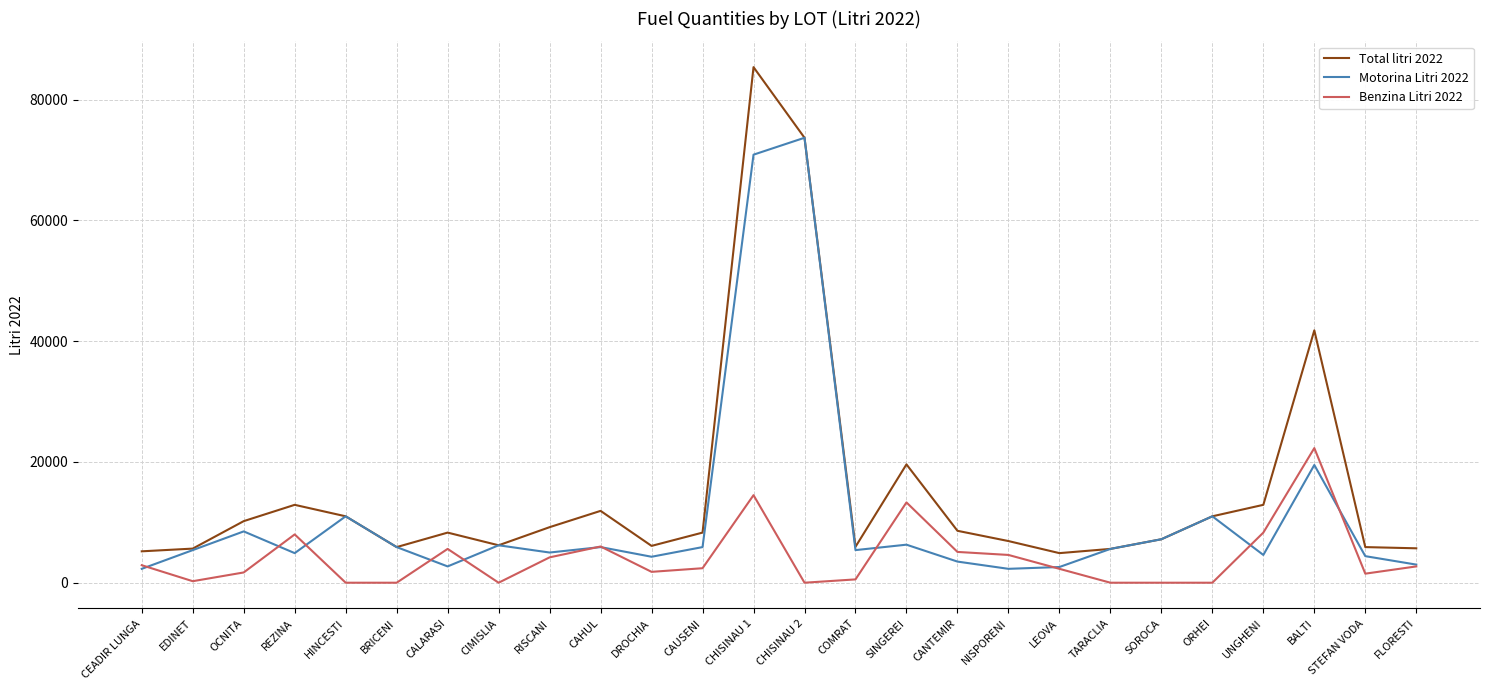

List the series in order of their peak value, highest first.

Total litri 2022, Motorina Litri 2022, Benzina Litri 2022